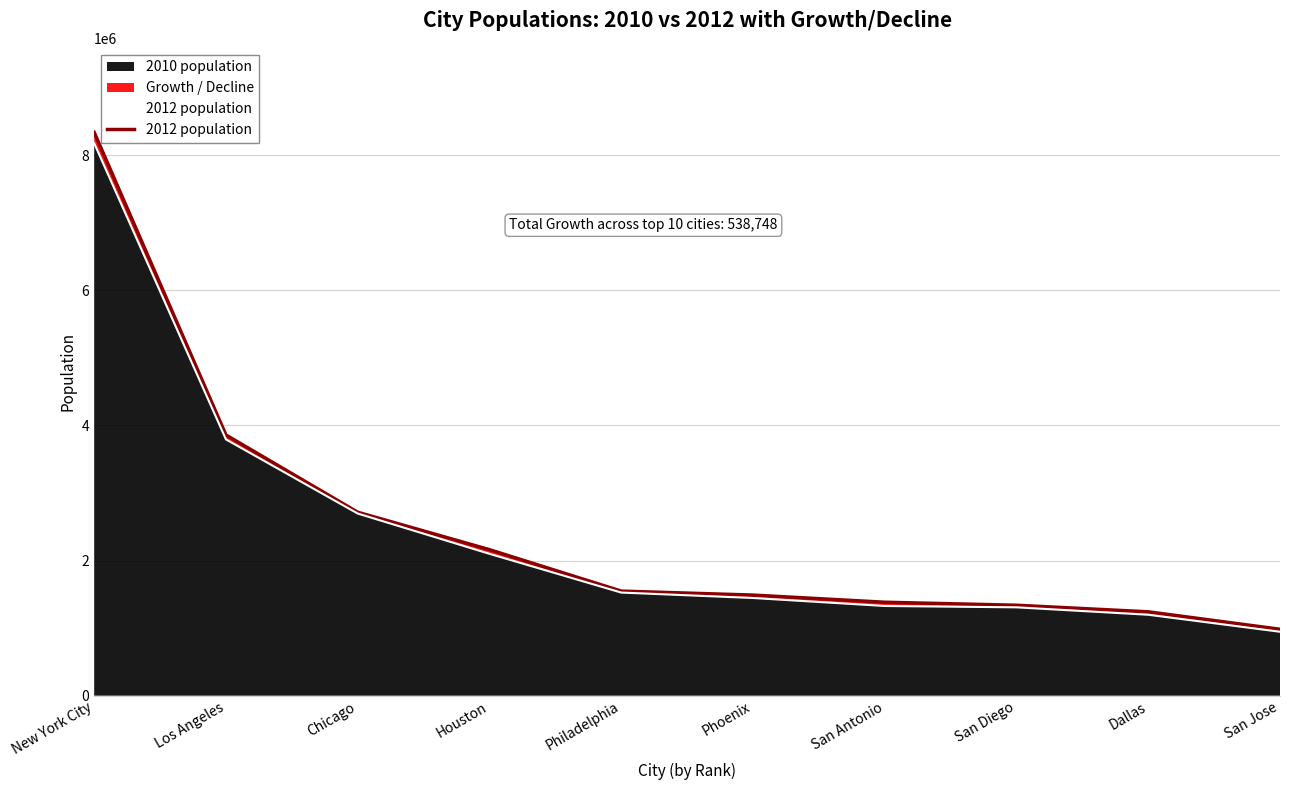

How many data points does each series have?

10